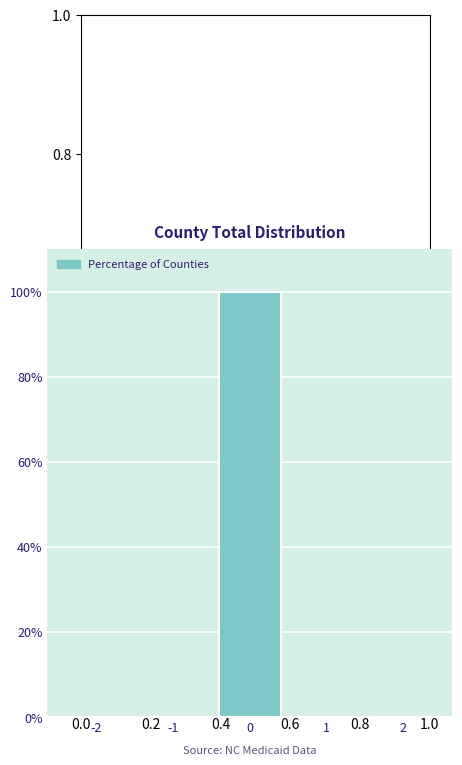

Reading right to left, list all the values displayed in this chart.

2=0	1=0	0=100	-1=0	-2=0